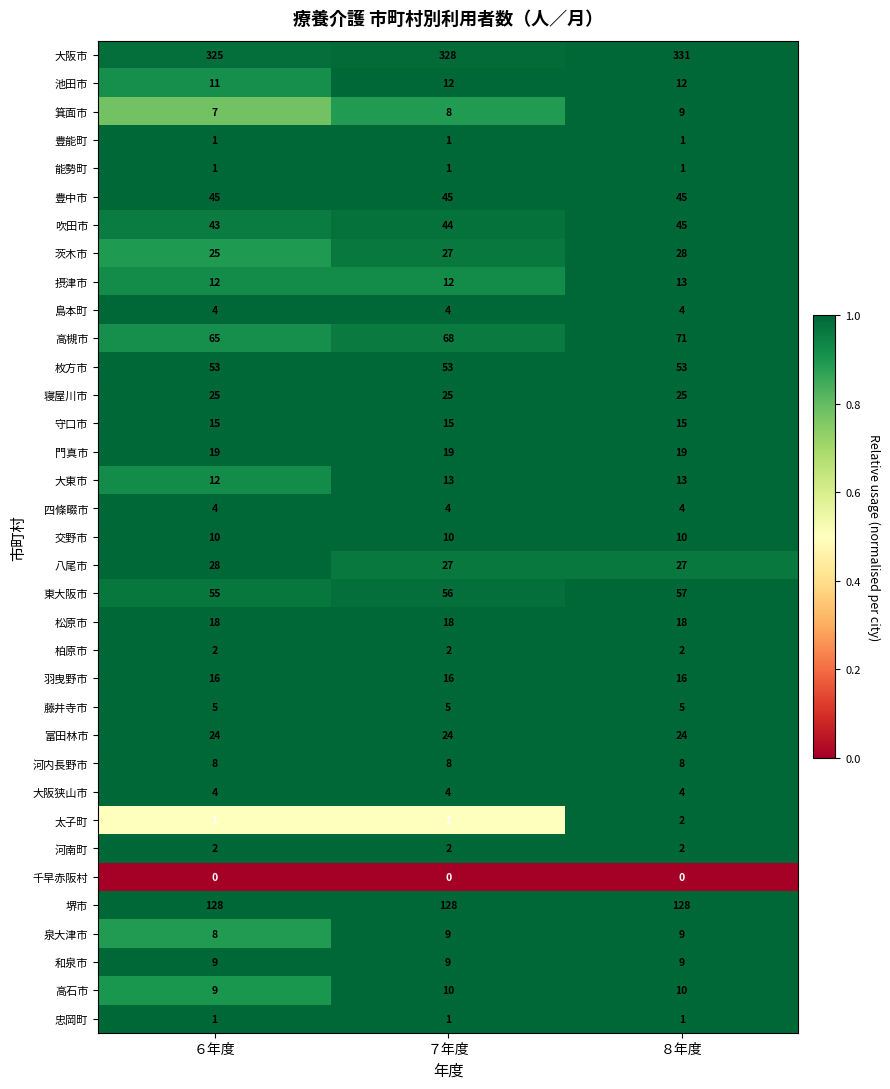

What is the spread (max minus min) of values at ６年度?

325